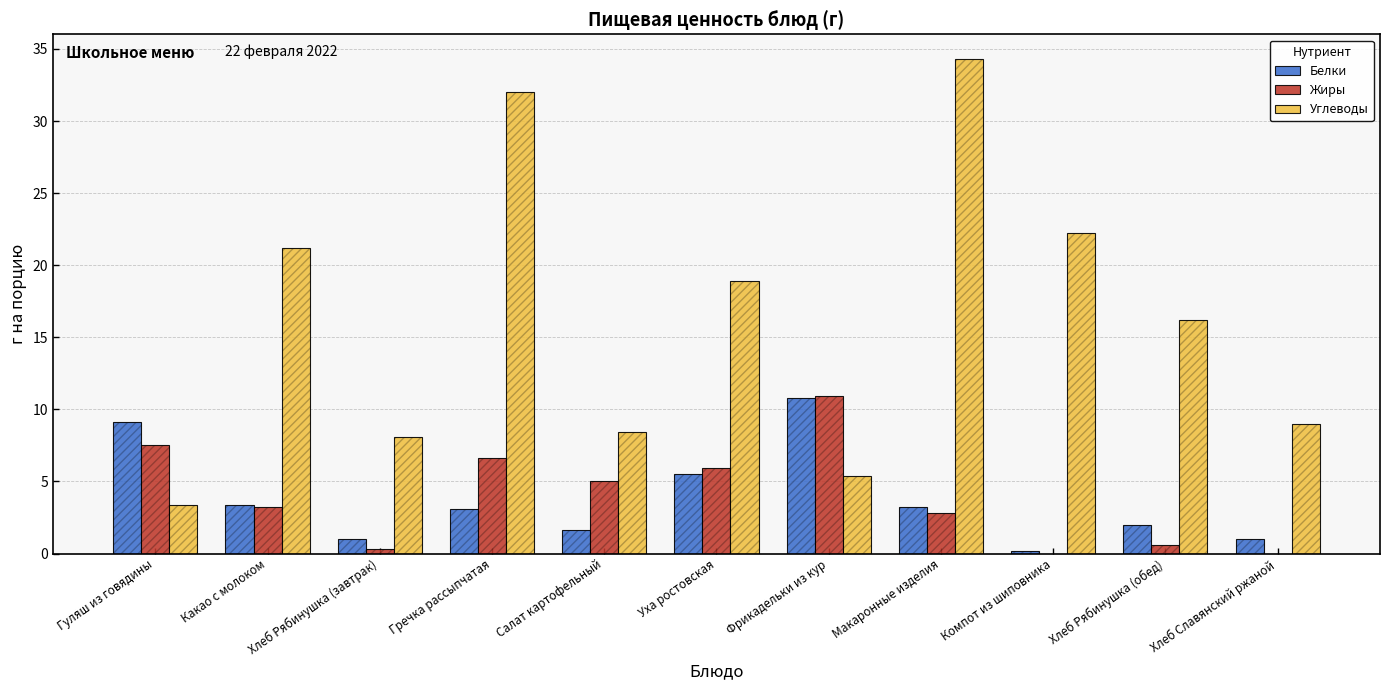

Does the chart contain any negative values?

No